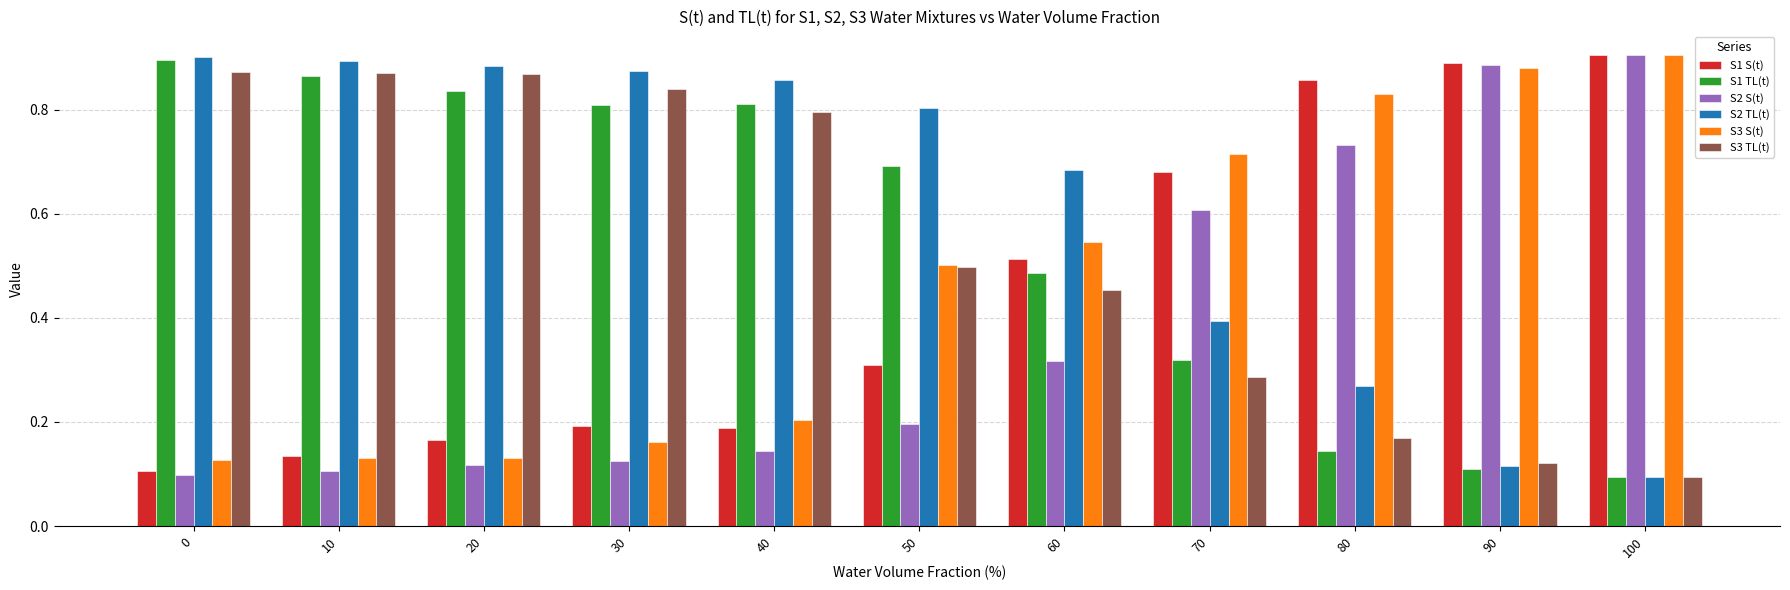

How many bars are there in total?

66